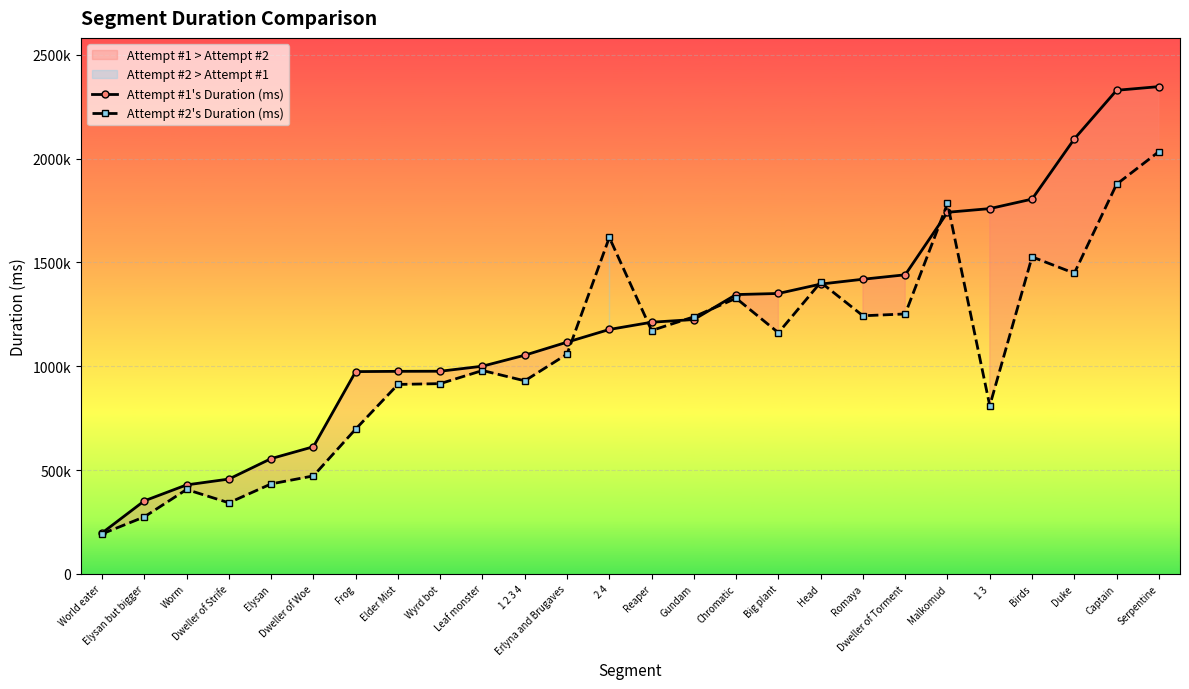

Where do Attempt #2's Duration (ms) and Attempt #1's Duration (ms) first cross each other?

Erlyna and Brugaves and 2 4